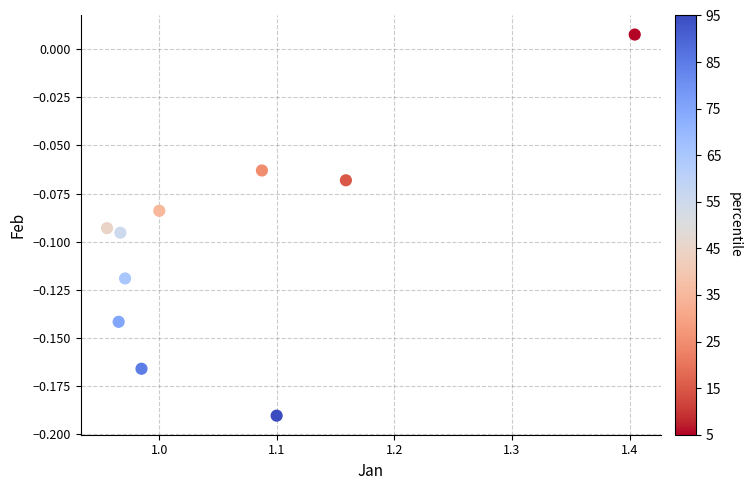

What is the range of X values (max minus min)?

0.4